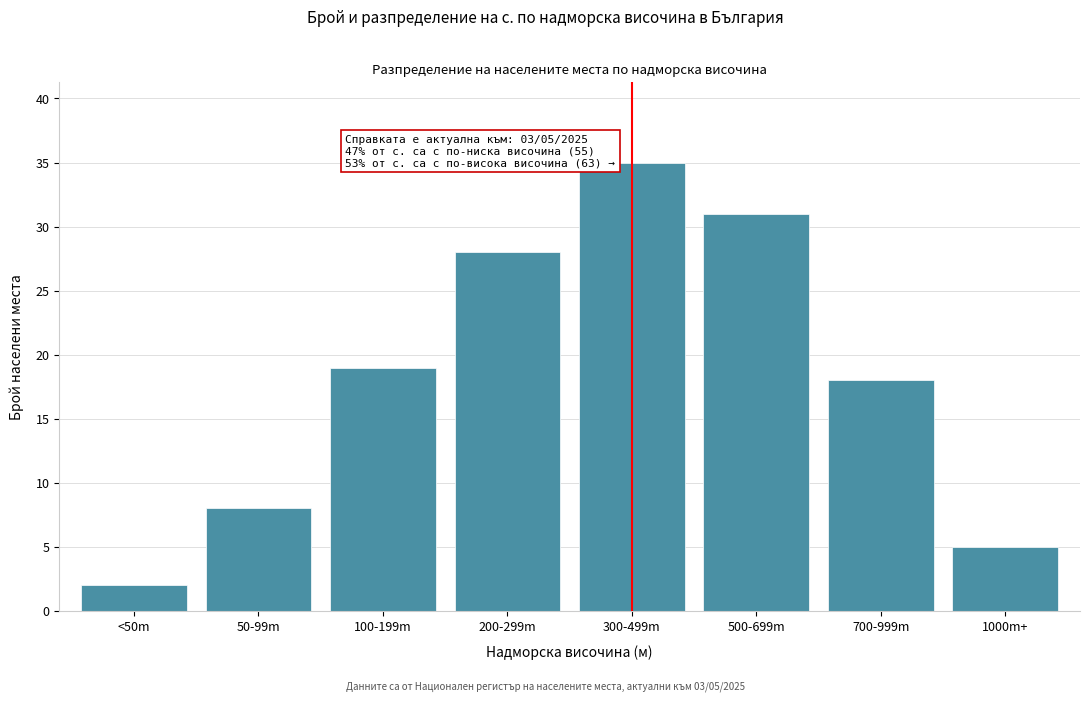

Reading left to right, list all the values displayed in this chart.

<50m=2	50-99m=8	100-199m=19	200-299m=28	300-499m=35	500-699m=31	700-999m=18	1000m+=5